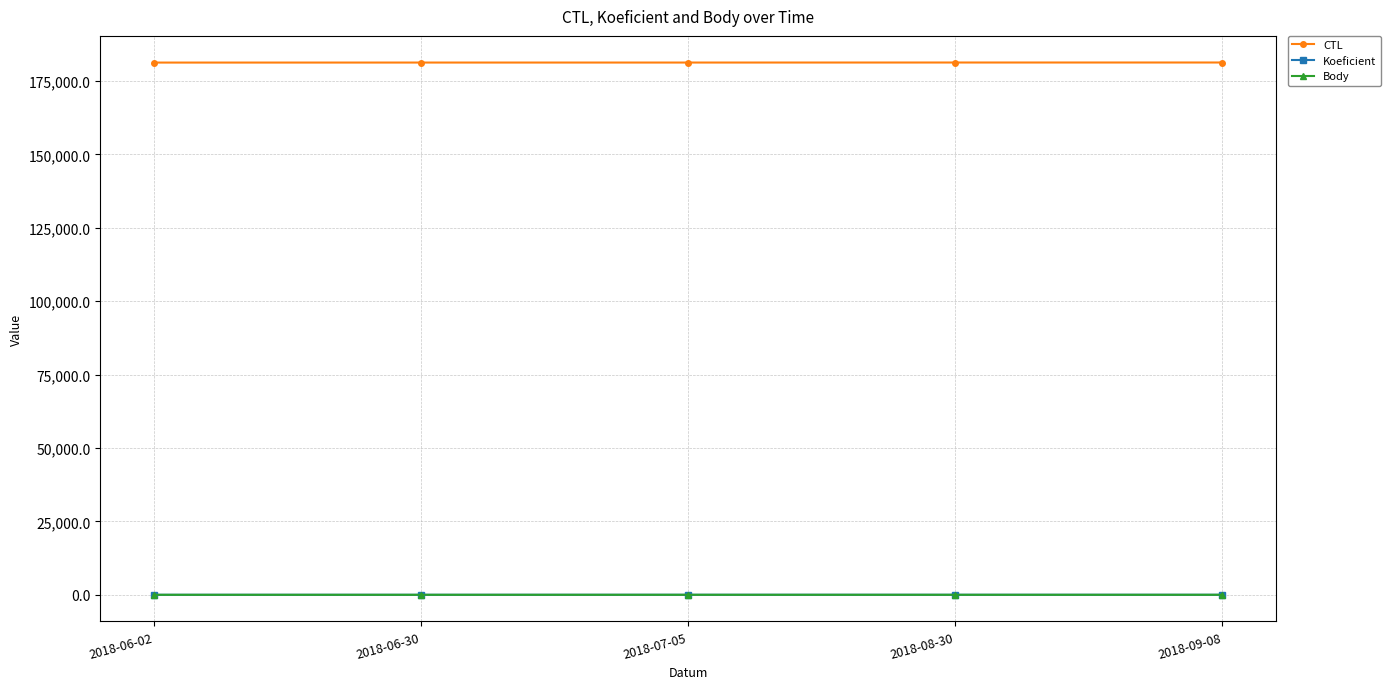

True or false: Koeficient and CTL cross at least once.

False